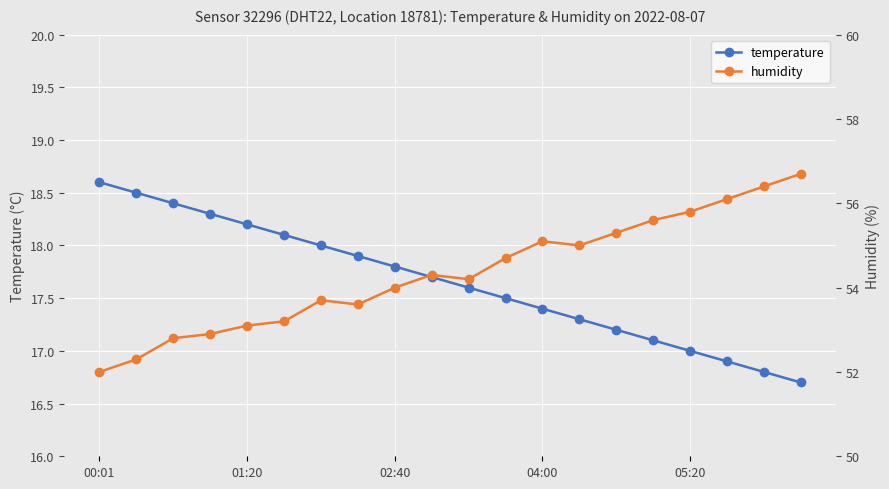

What are all the series names shown in the legend?

temperature, humidity